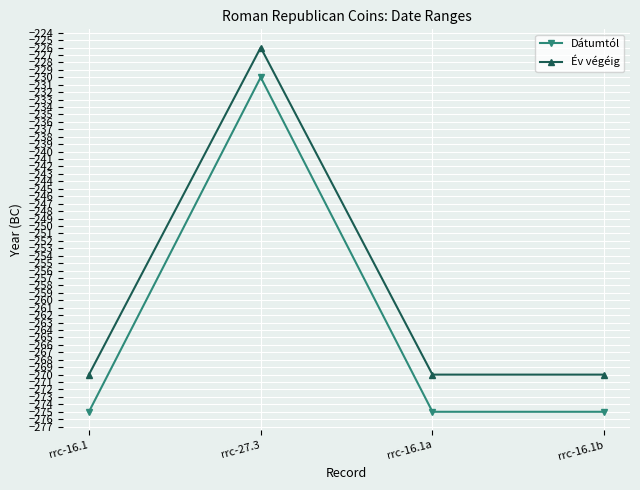

How many lines are shown in the chart?

2